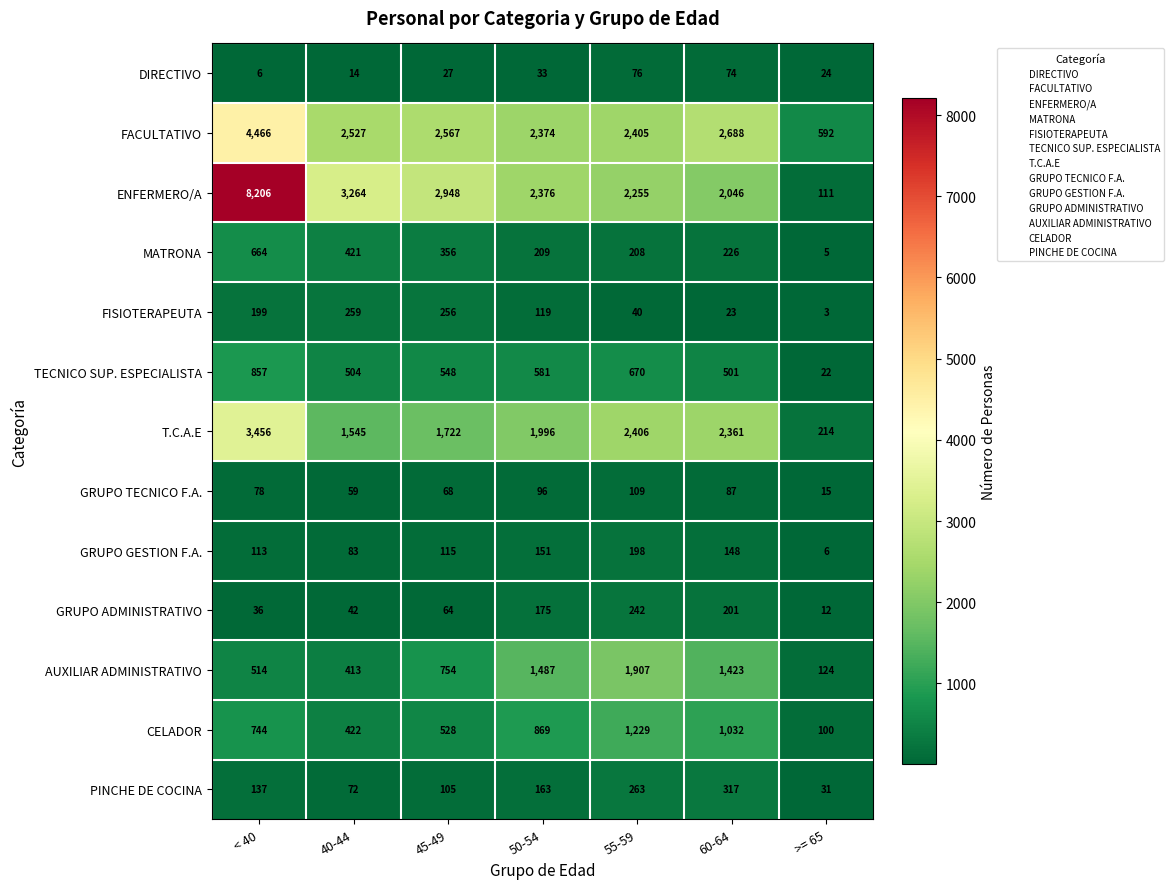

What is the difference between the highest and lowest values at 55-59?

2366